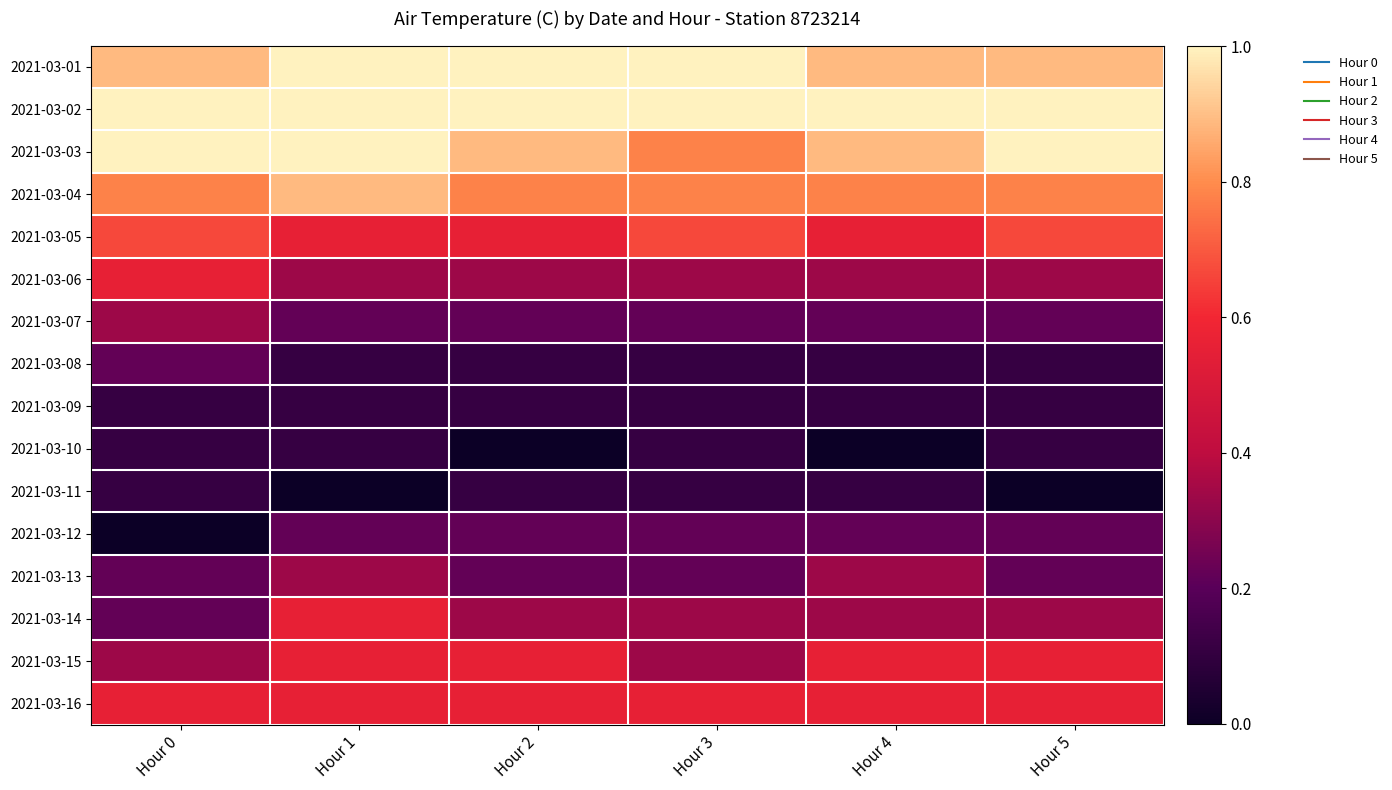

Which label corresponds to the largest value in the chart?

Hour 1